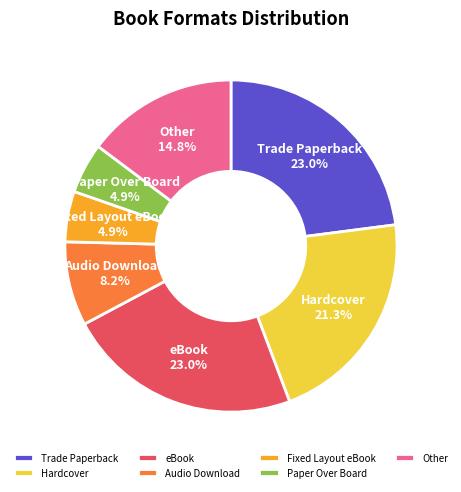

To the nearest percent, what is the difference between the Trade Paperback and Hardcover slice percentages?

2%